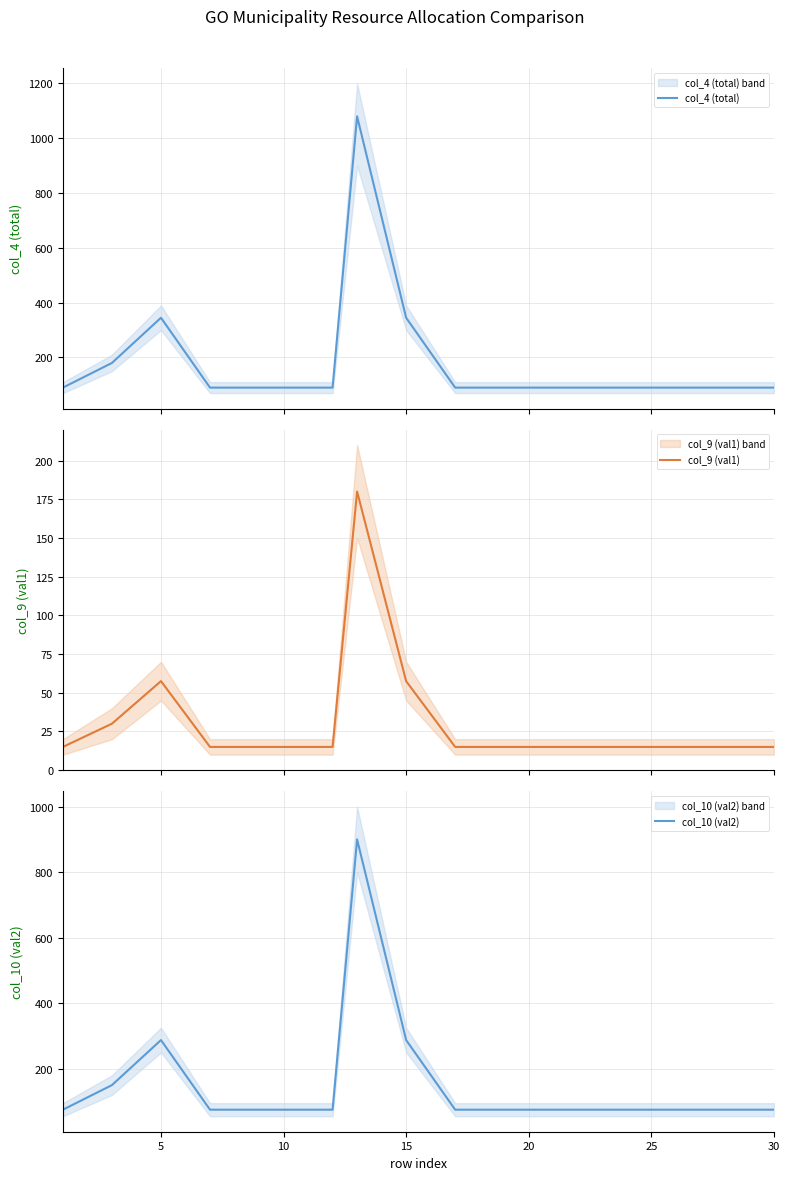

Which series has the widest spread of values?

col_4 (total)